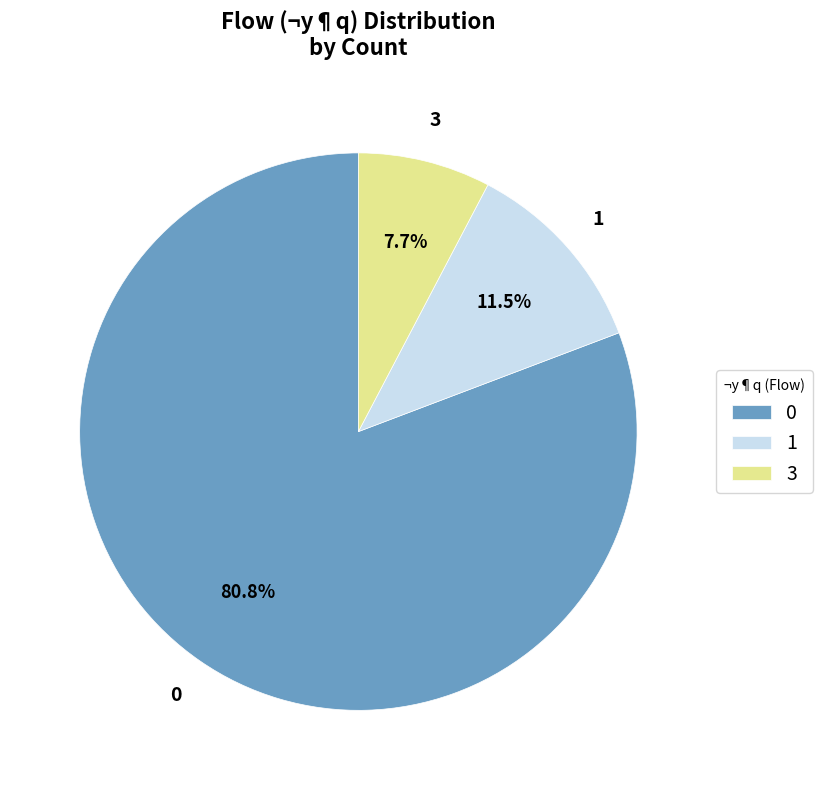

Does 3 represent more than half of the total?

No